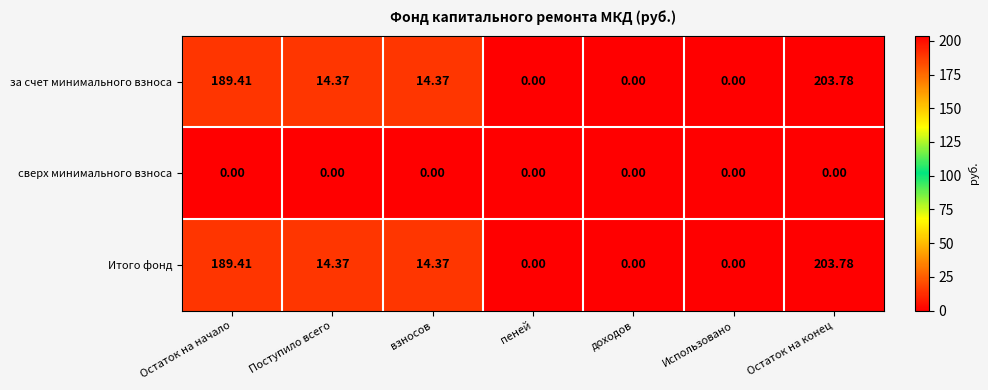

Where does the за счет минимального взноса series first go above 14?

Остаток на начало